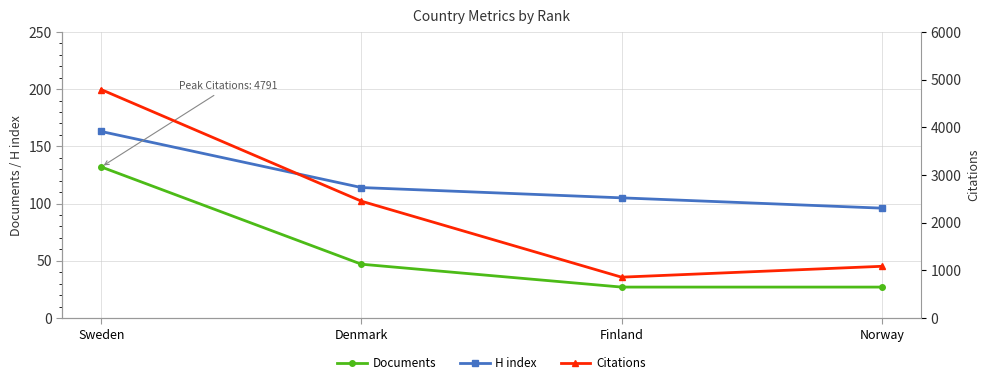

What is the label of the 4th point from the right?

Sweden